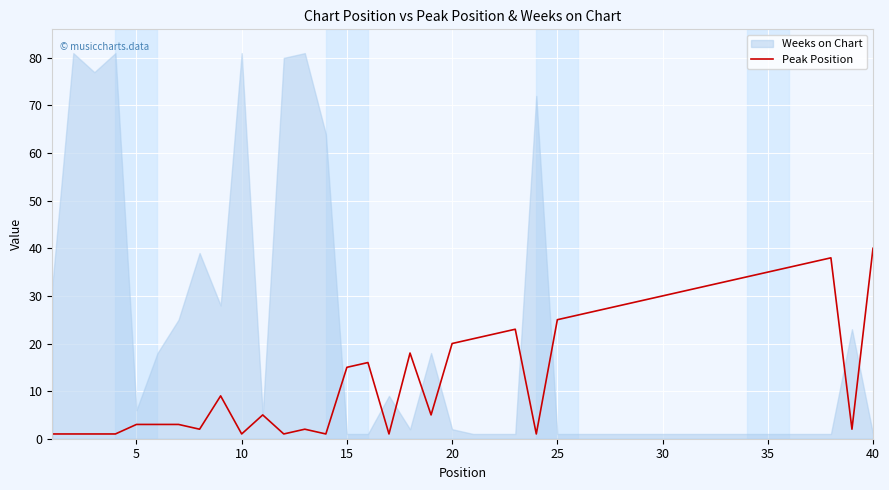

Is it true that Peak Position equals 5 at 15?

False